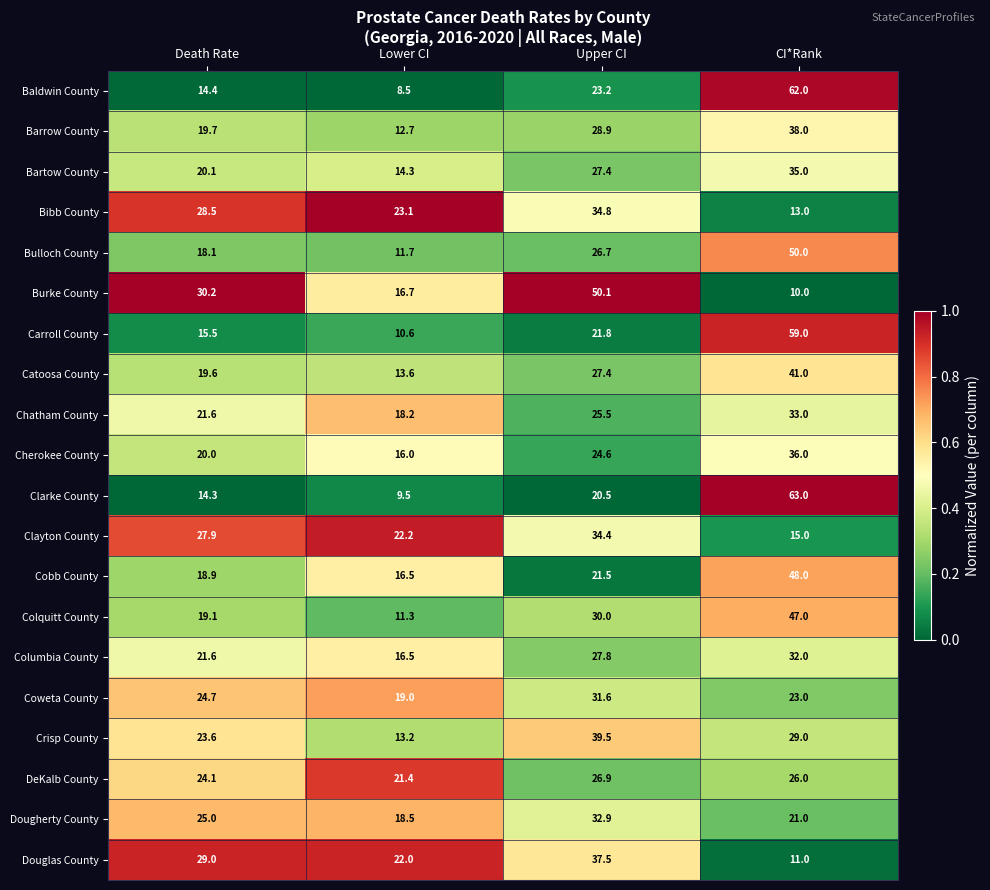

What is the sum of all Coweta County values?

98.3